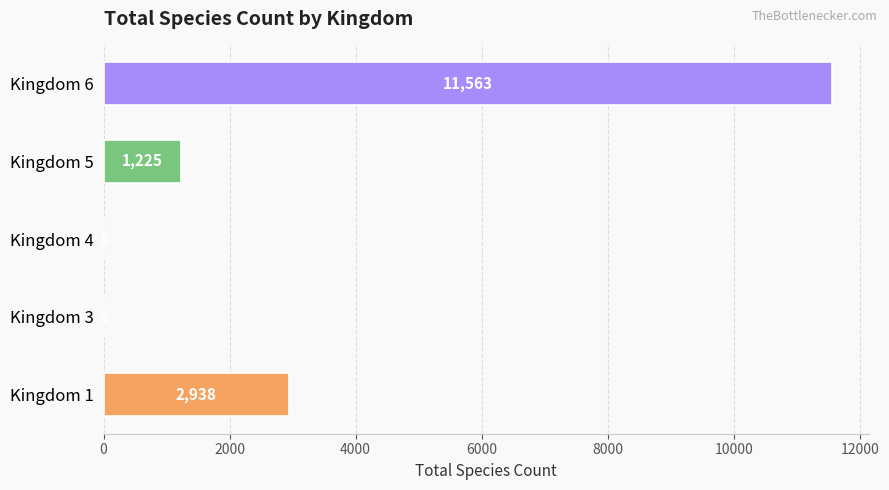

Is it true that the value at Kingdom 5 is 1225?

True